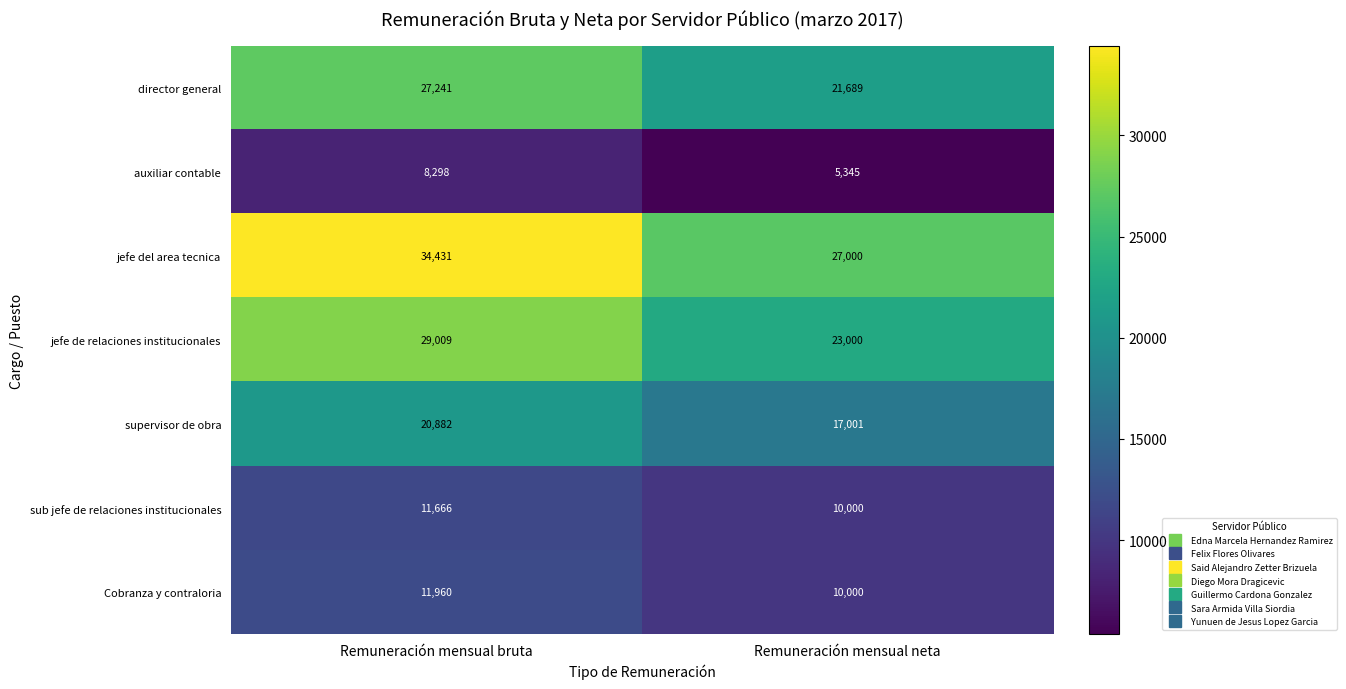

Which label corresponds to the smallest value in the chart?

Remuneración mensual neta